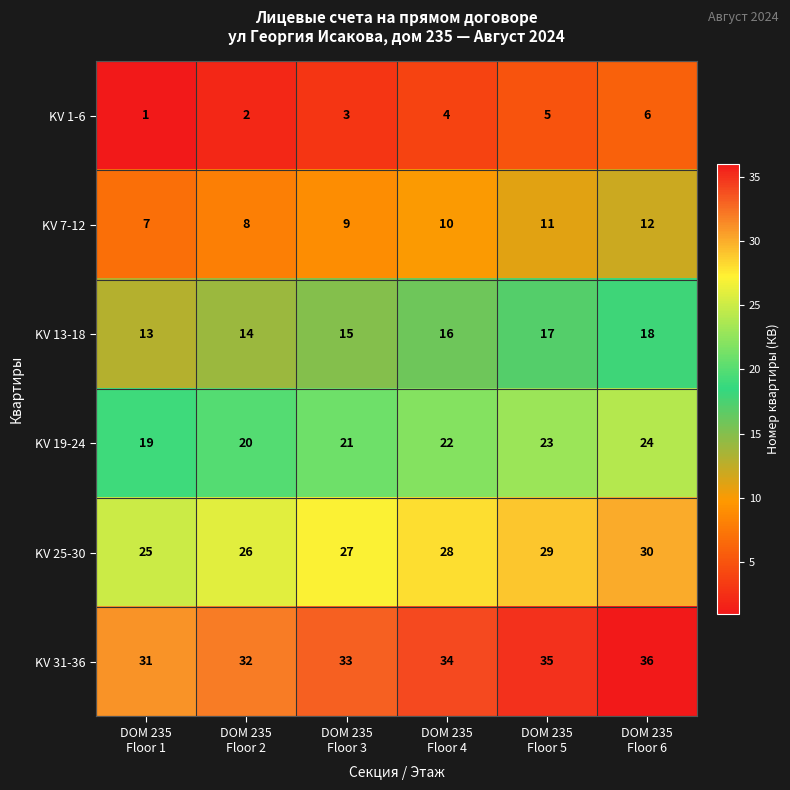

What is the average value of the KV 25-30 series?

28